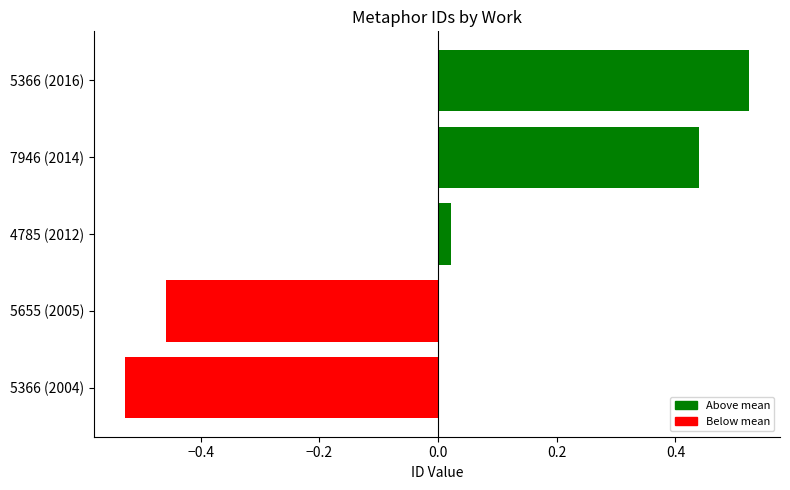

Which category has the lowest value across all series?

5366 (2004)